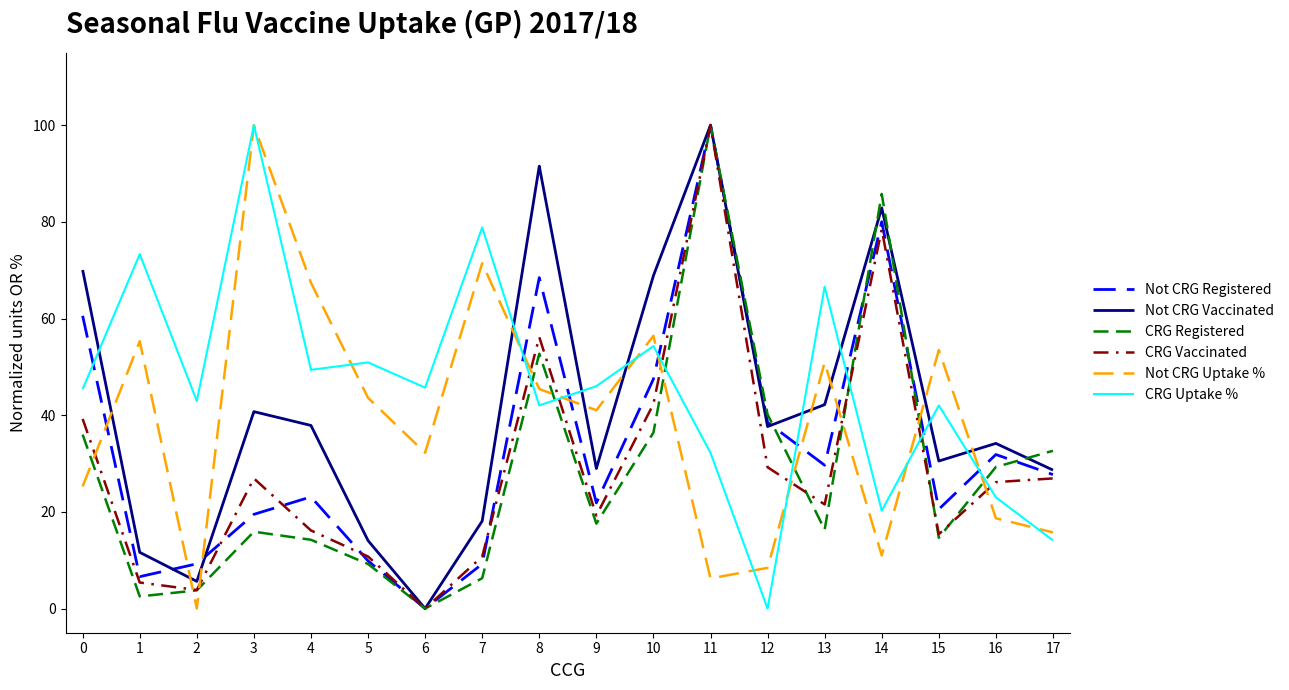

True or false: CRG Vaccinated has a value of 107.7 at 14.

False